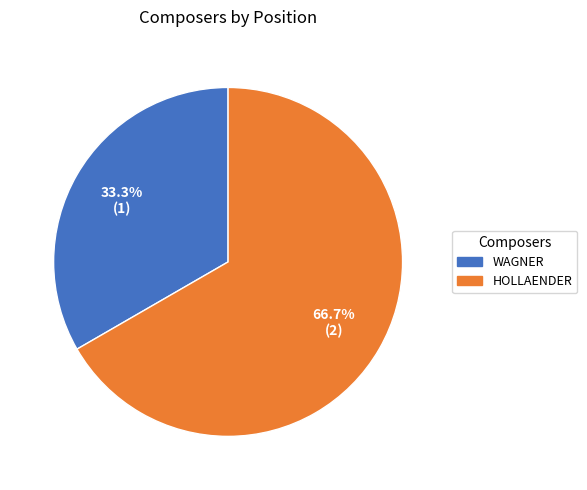

Is WAGNER the majority of the pie?

No